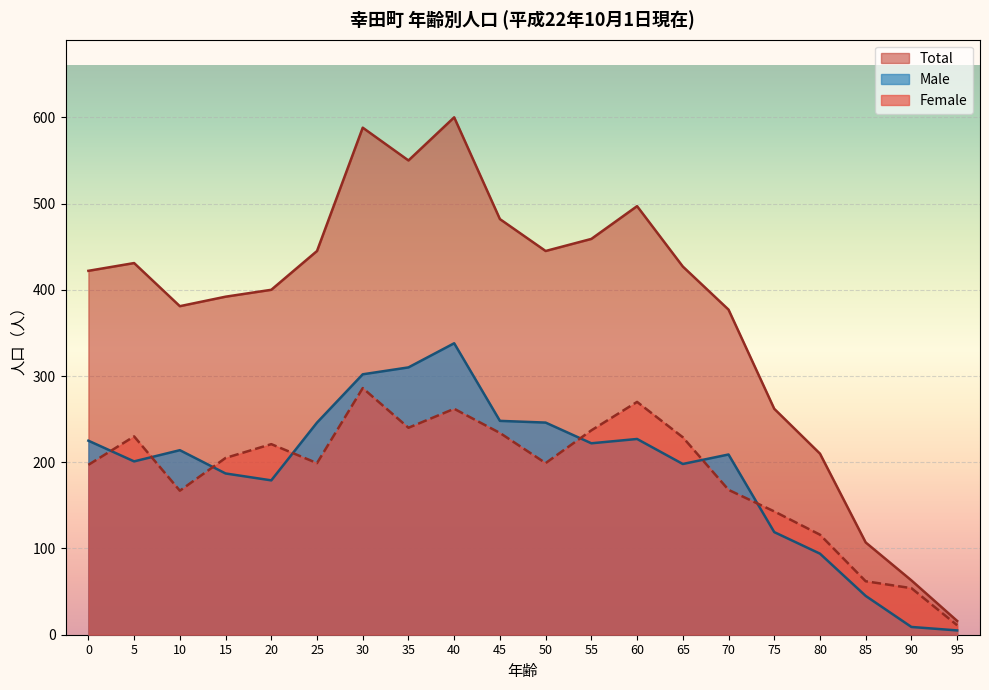

Where do Female and Male first cross each other?

0 and 5